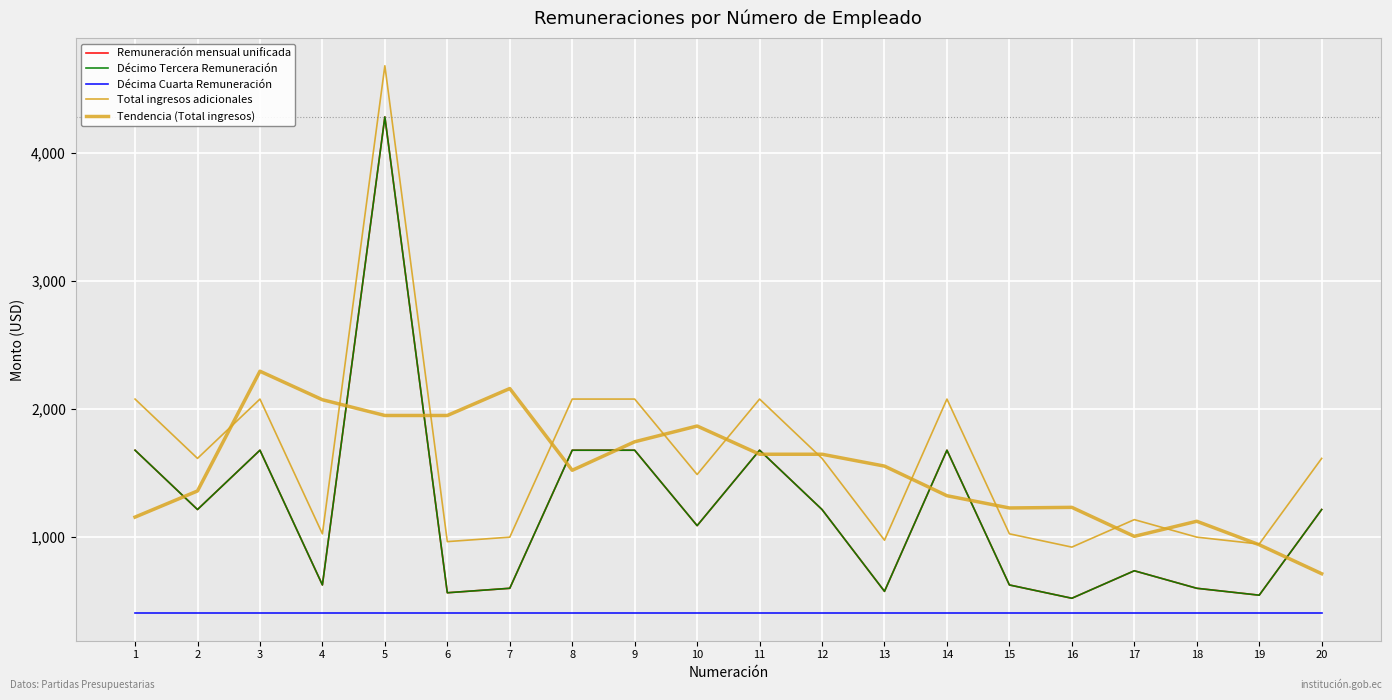

Reading left to right, transcribe all the data shown in this chart.

Remuneración mensual unificada: 1676.0	1212.0	1676.0	622.0	4283.0	561.0	596.0	1676.0	1676.0	1086.0	1676.0	1212.0	572.0	1676.0	622.0	518.0	733.0	596.0	542.0	1212.0
Décimo Tercera Remuneración: 1676.0	1212.0	1676.0	622.0	4283.0	561.0	596.0	1676.0	1676.0	1086.0	1676.0	1212.0	572.0	1676.0	622.0	518.0	733.0	596.0	542.0	1212.0
Décima Cuarta Remuneración: 400.0	400.0	400.0	400.0	400.0	400.0	400.0	400.0	400.0	400.0	400.0	400.0	400.0	400.0	400.0	400.0	400.0	400.0	400.0	400.0
Total ingresos adicionales: 2076.0	1612.0	2076.0	1022.0	4683.0	961.0	996.0	2076.0	2076.0	1486.0	2076.0	1612.0	972.0	2076.0	1022.0	918.0	1133.0	996.0	942.0	1612.0
Tendencia (Total ingresos): 1152.8	1357.2	2293.8	2070.8	1947.6	1947.6	2158.4	1519.0	1742.0	1865.2	1644.4	1644.4	1551.6	1320.0	1224.2	1229.0	1002.2	1120.2	936.6	710.0